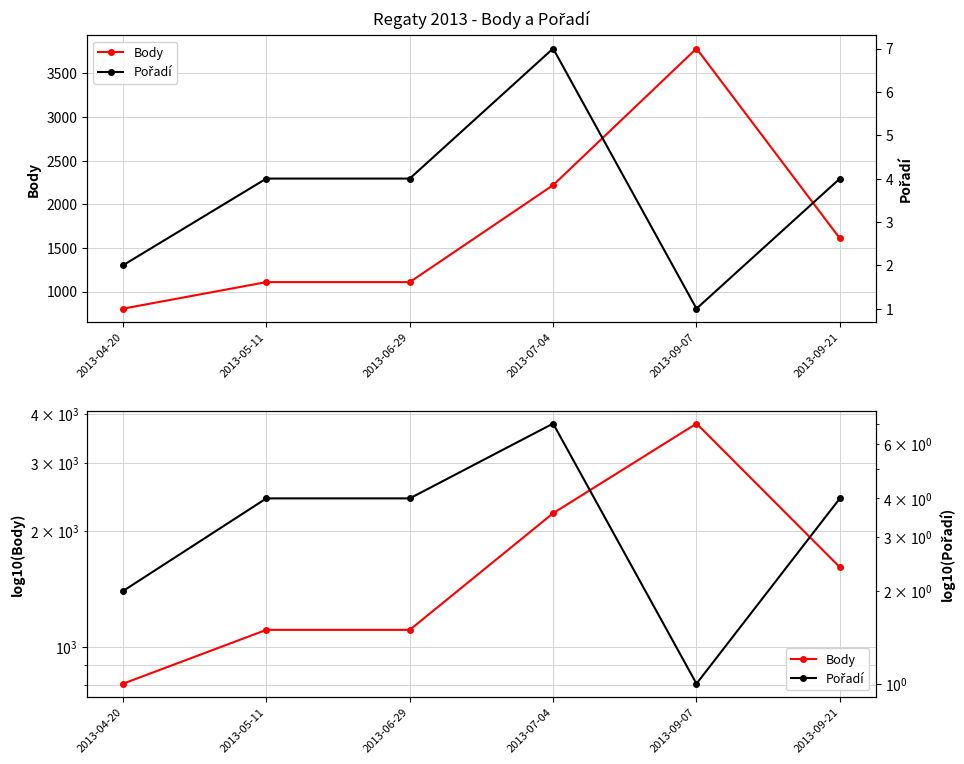

True or false: Body and Pořadí cross at least once.

False